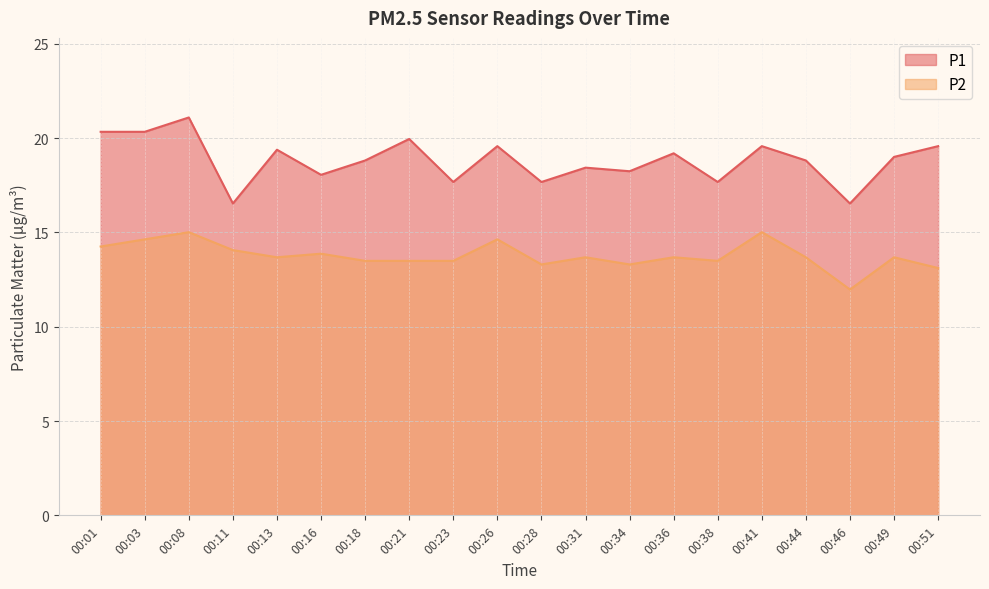

At which category is the sum across all series the highest?

00:08